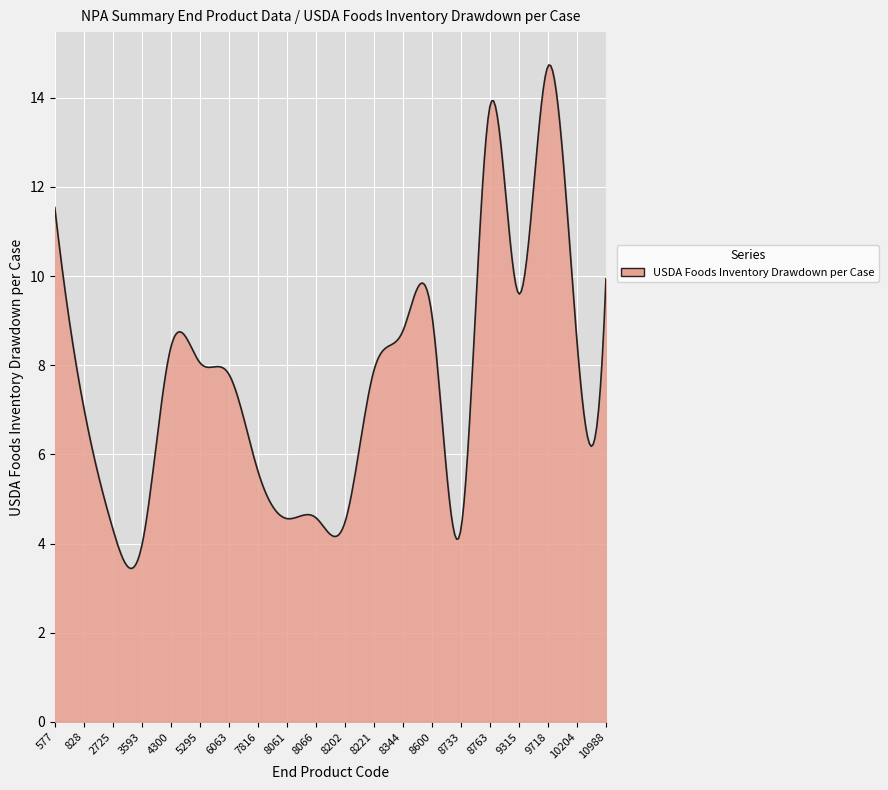

What is the difference between the maximum and minimum values?

11.3